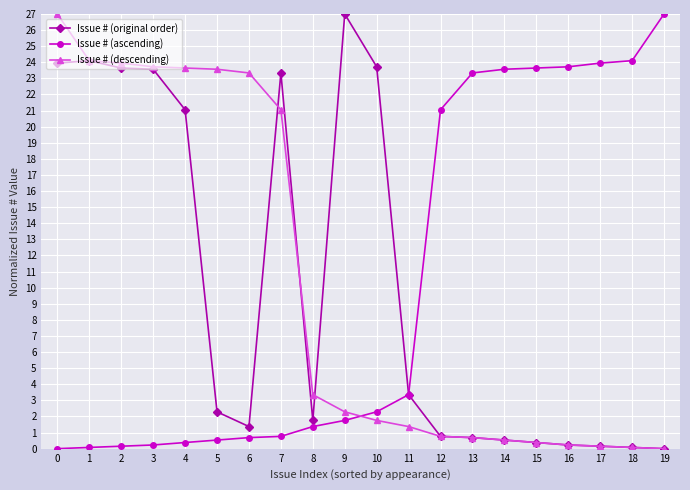

At which label is Issue # (original order) closest to 13?

4